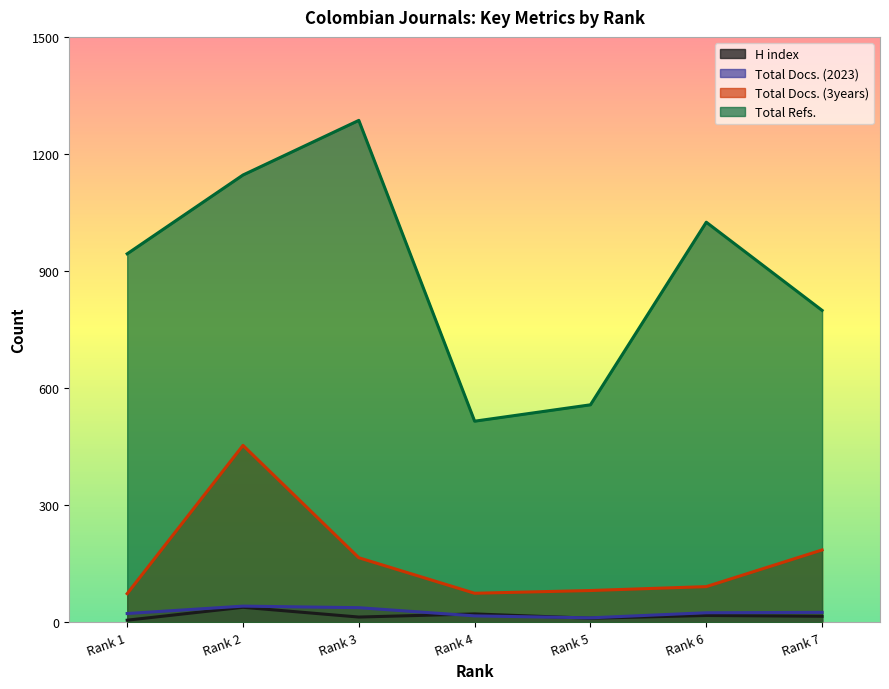

At how many categories does at least one series exceed 159?

7